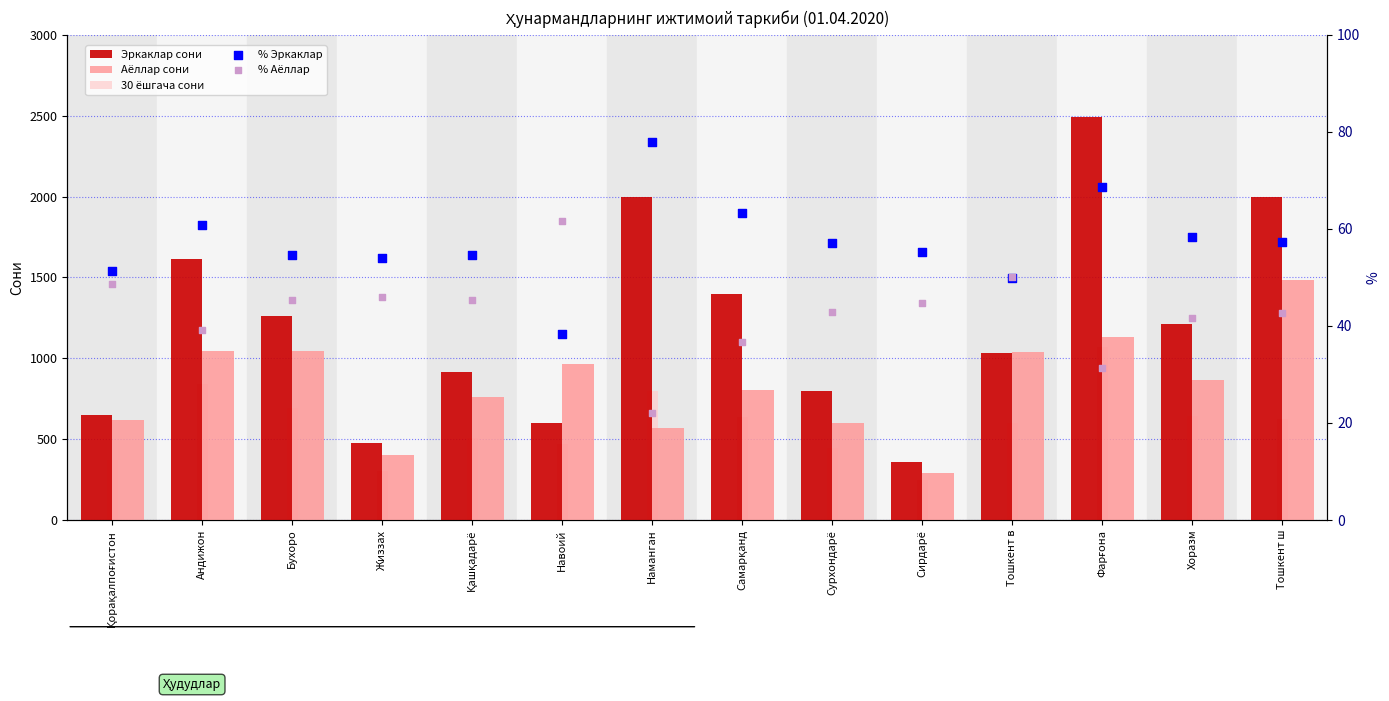

What is the total value across all series at Сирдарё?

997.0